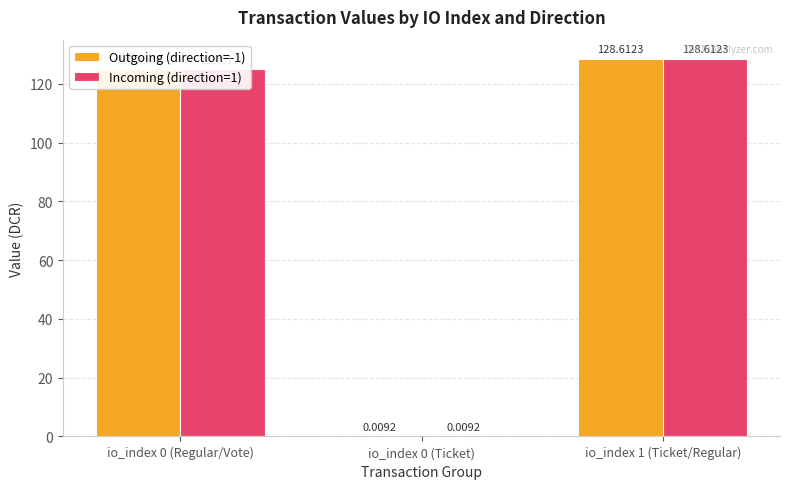

What is the sum of all Incoming (direction=1) values?

253.6